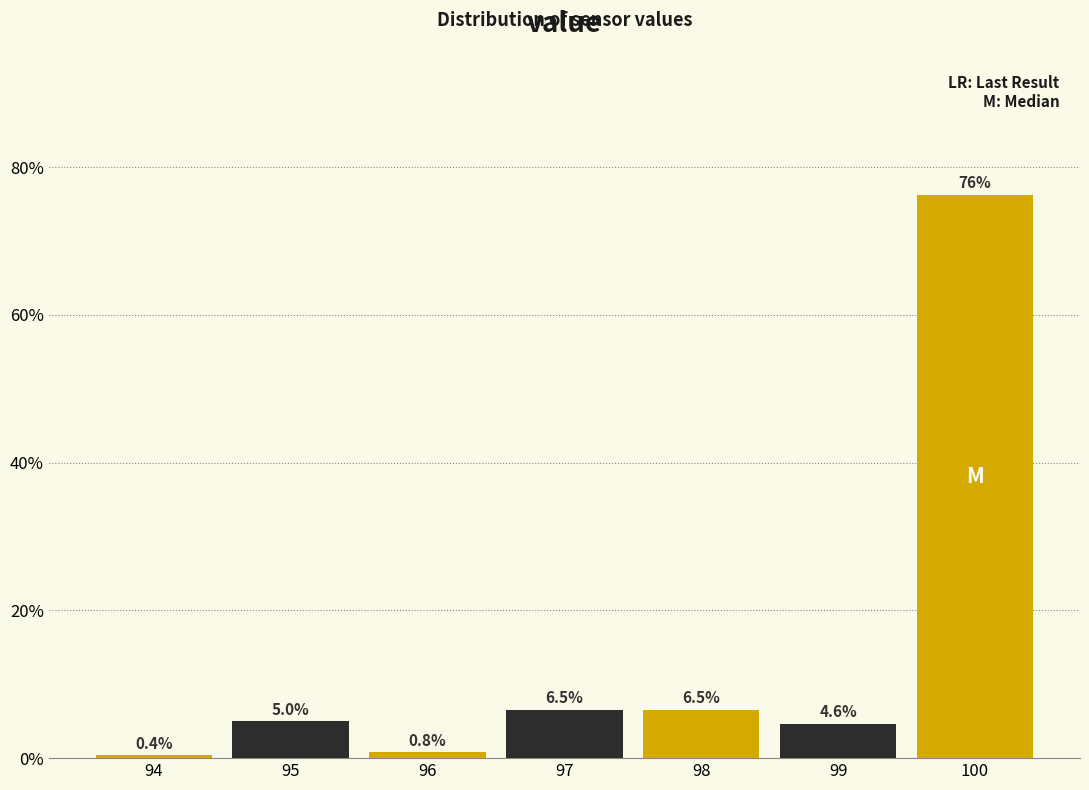

Reading left to right, what are all the values shown in this chart?

94=0.4	95=5.0	96=0.8	97=6.5	98=6.5	99=4.6	100=76.2